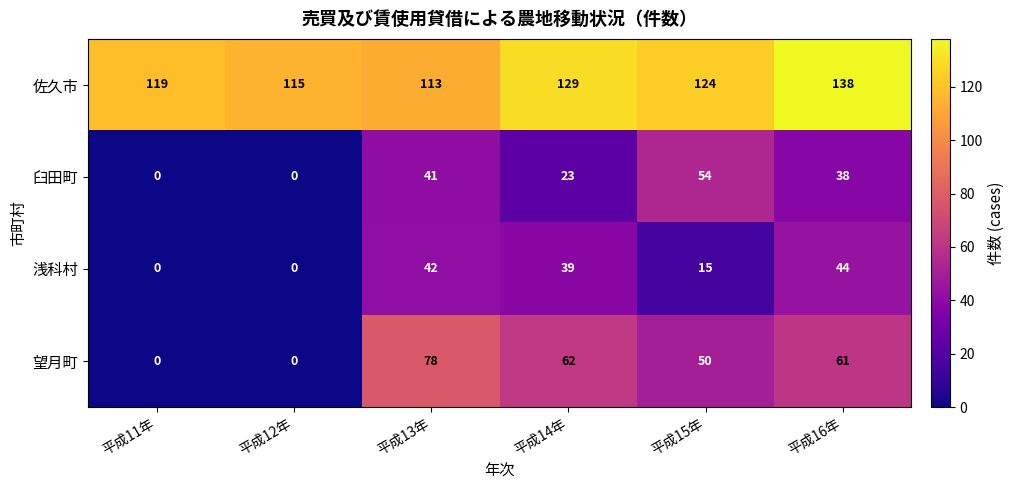

The 佐久市 series shows 119 at 平成11年. True or false?

True